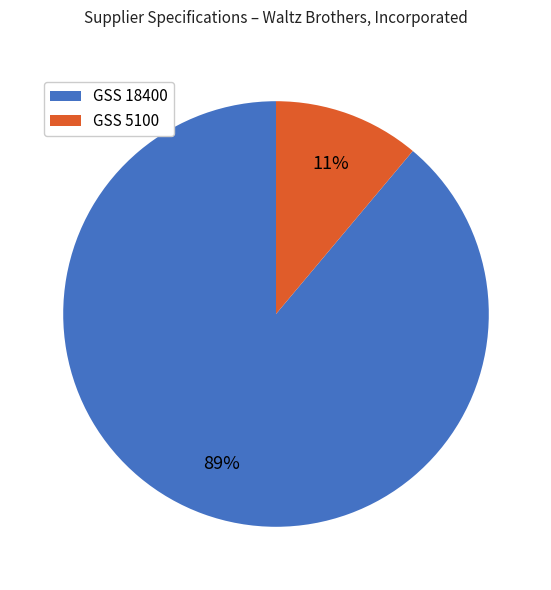

Which has a higher value, GSS 5100 or GSS 18400?

GSS 18400